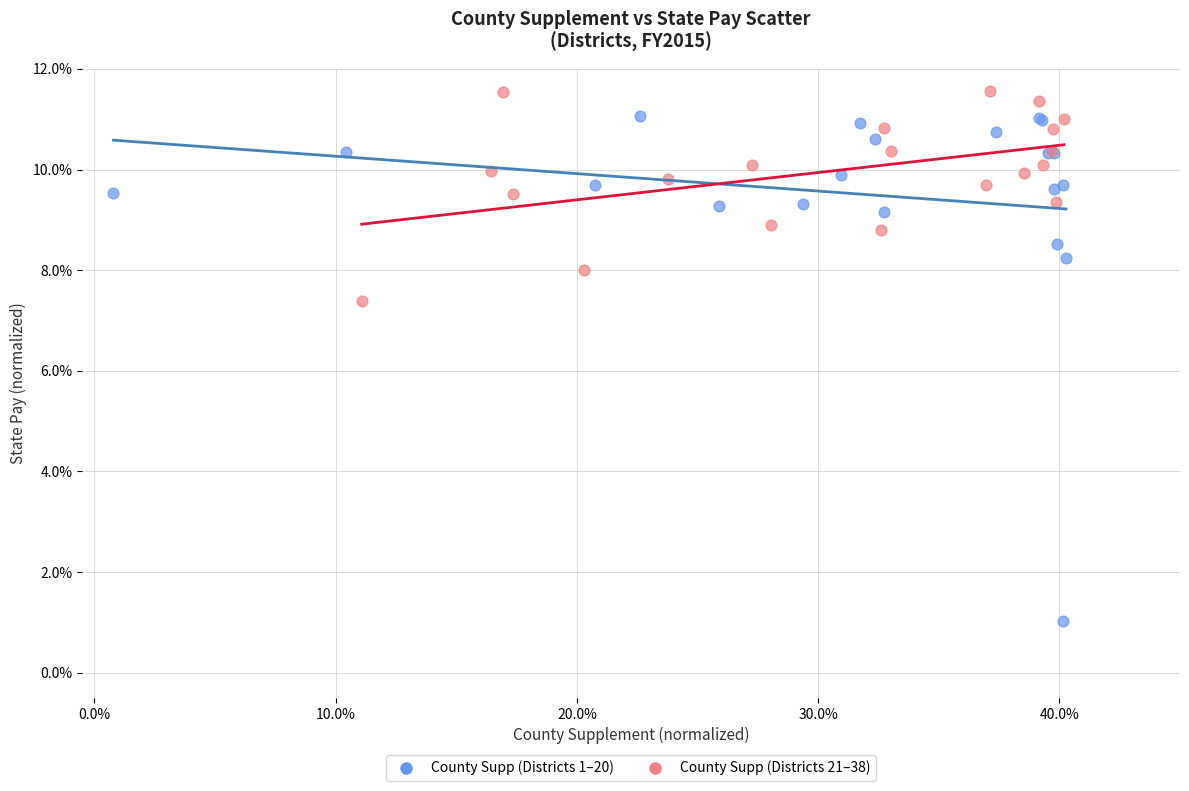

What are all the series names shown in the legend?

County Supp (Districts 1–20), County Supp (Districts 21–38)